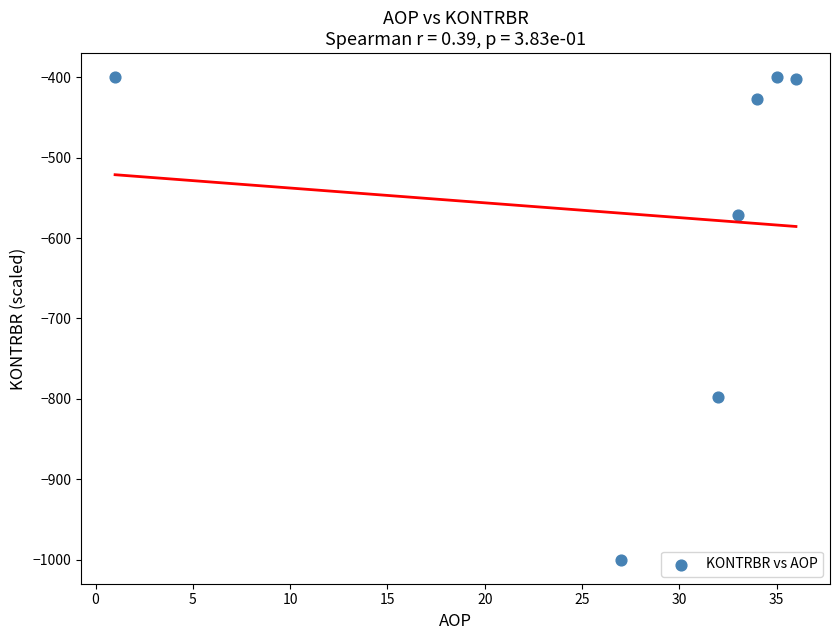

What Y value in the scatter plot is closest to -700?

-798.3